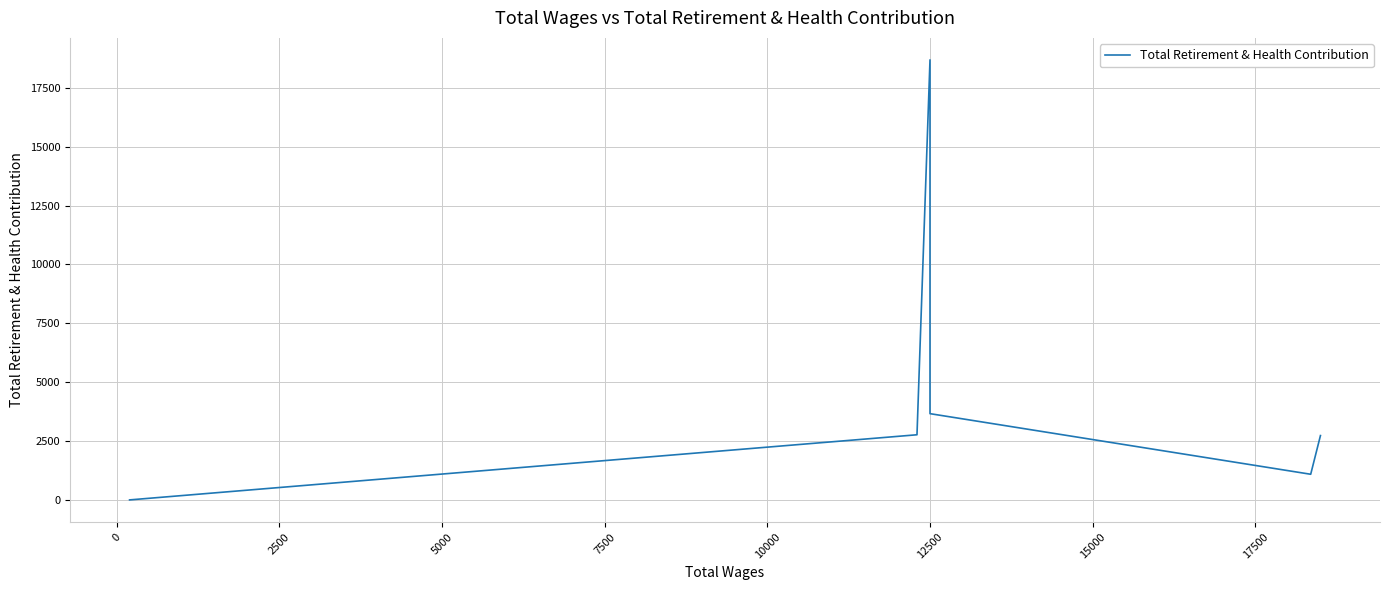

What is the label of the 7th point from the left?

12500